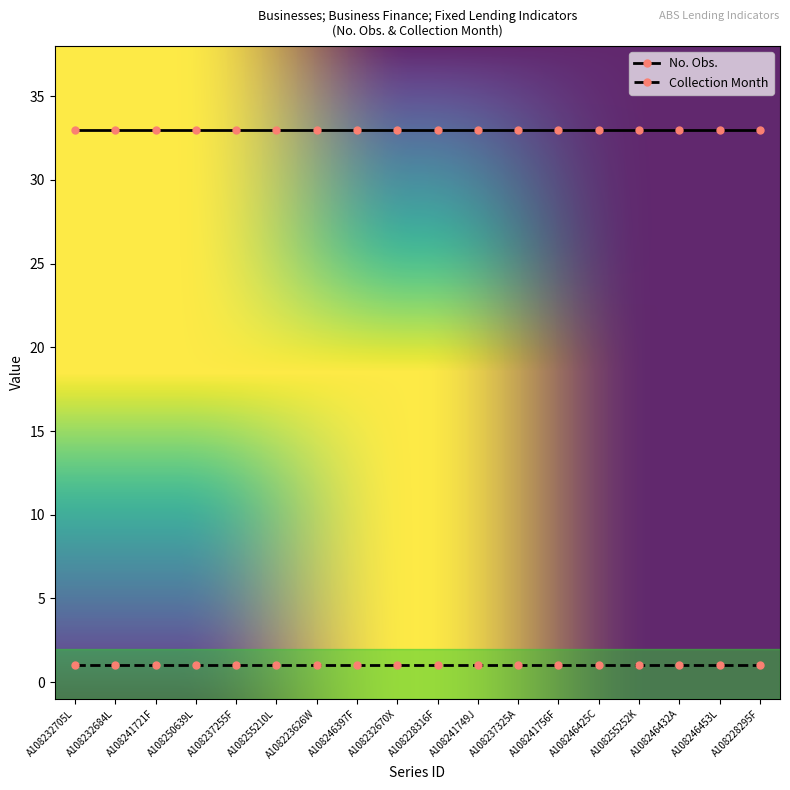

The value of No. Obs. at A108228316F is 50. True or false?

False